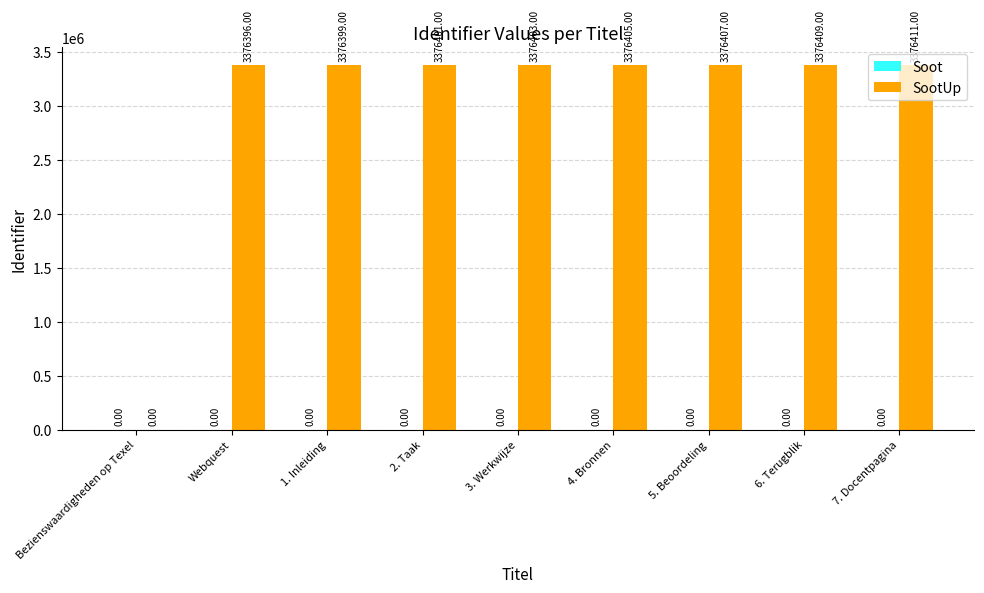

What is the change in value from Webquest to 1. Inleiding?

+3